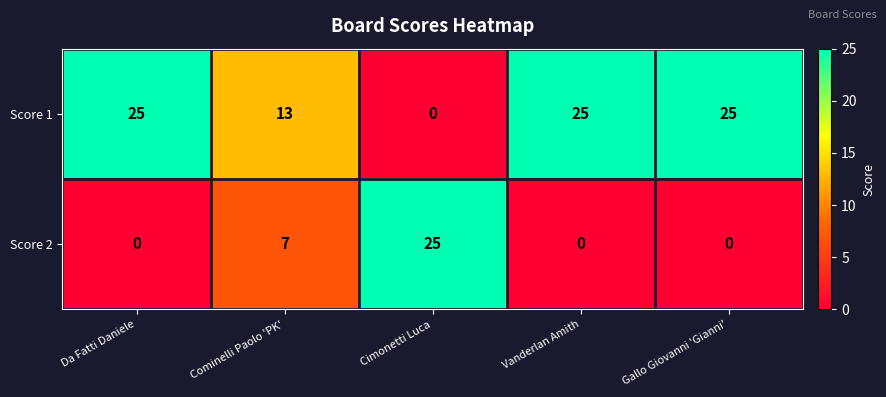

List the series in order of their overall mean, highest first.

Score 1, Score 2